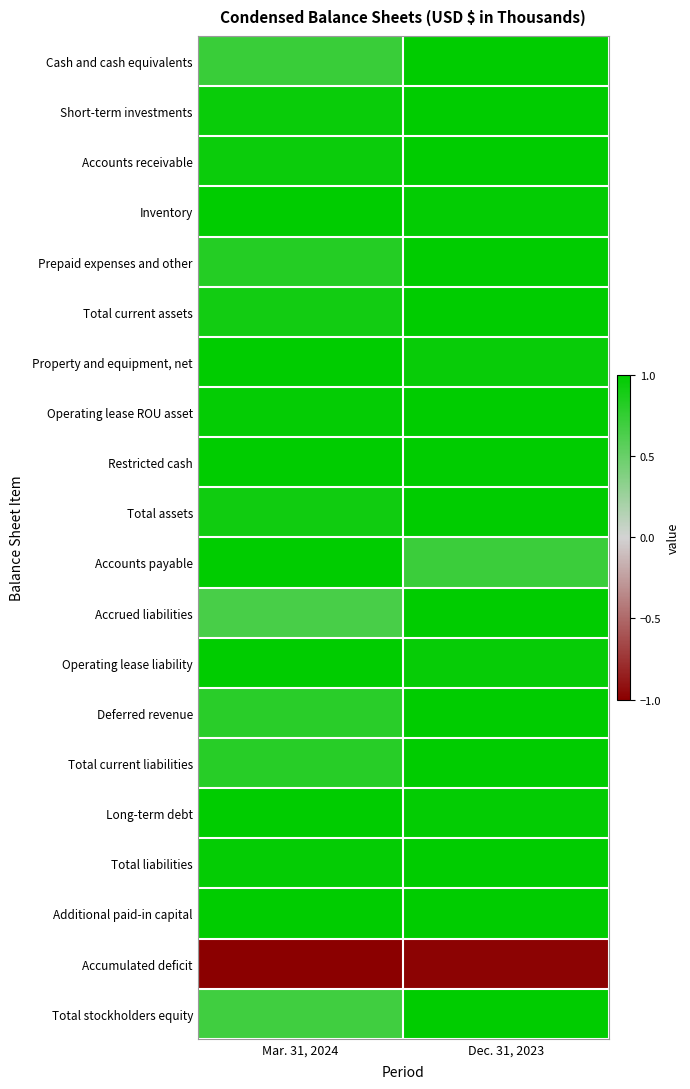

Which category has the highest value across all series?

Dec. 31, 2023